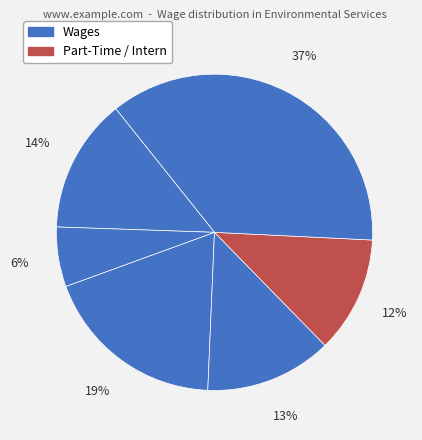

How many segments does this pie chart have?

6